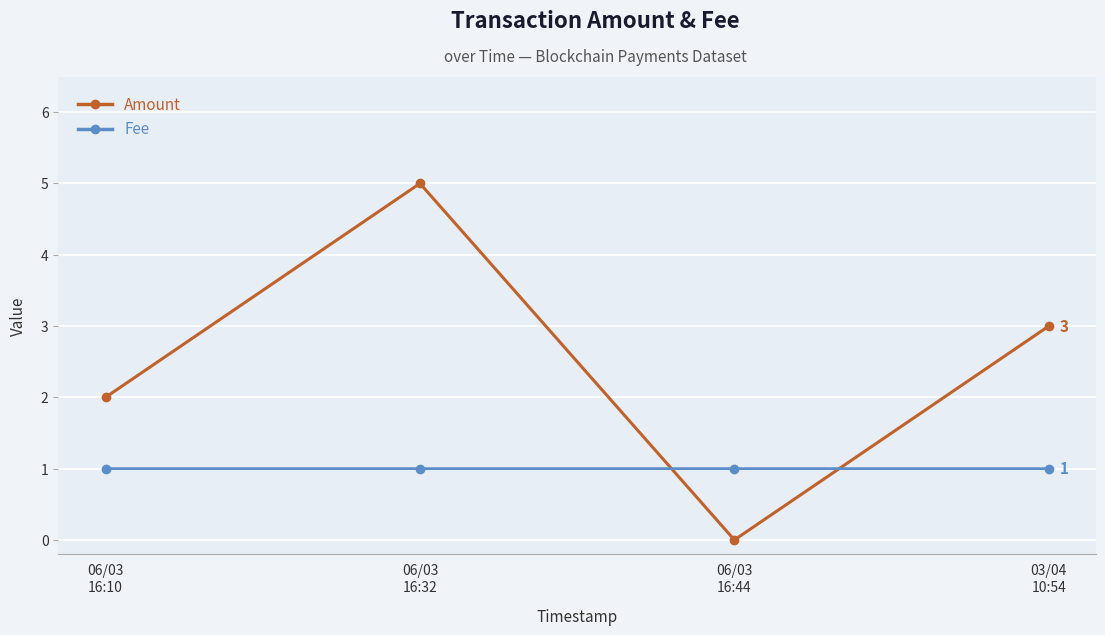

Reading right to left, extract all data points from this chart.

Amount: 3.0	0.0	5.0	2.0
Fee: 1.0	1.0	1.0	1.0